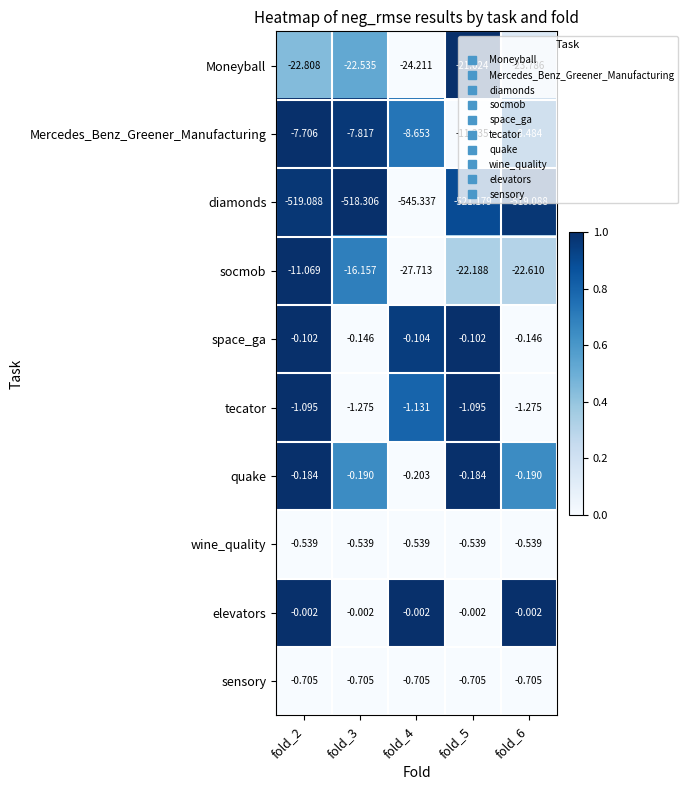

Which series has the widest spread of values?

diamonds